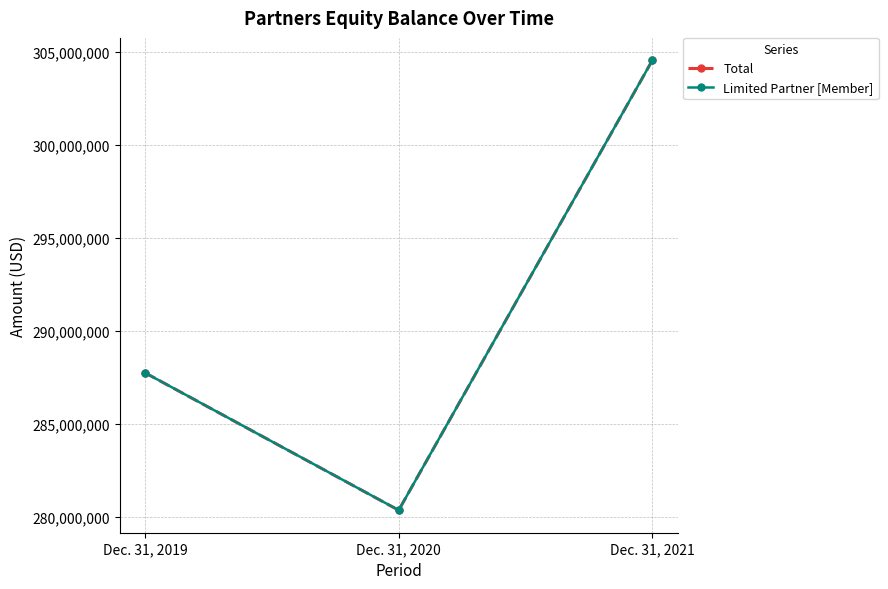

List the labels in order of Total value, largest first.

Dec. 31, 2021, Dec. 31, 2019, Dec. 31, 2020